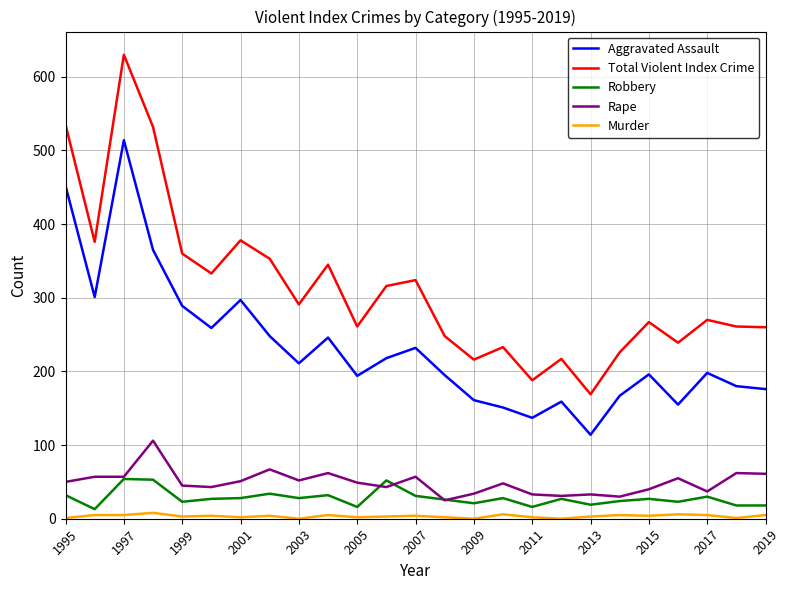

True or false: Murder and Total Violent Index Crime cross at least once.

False